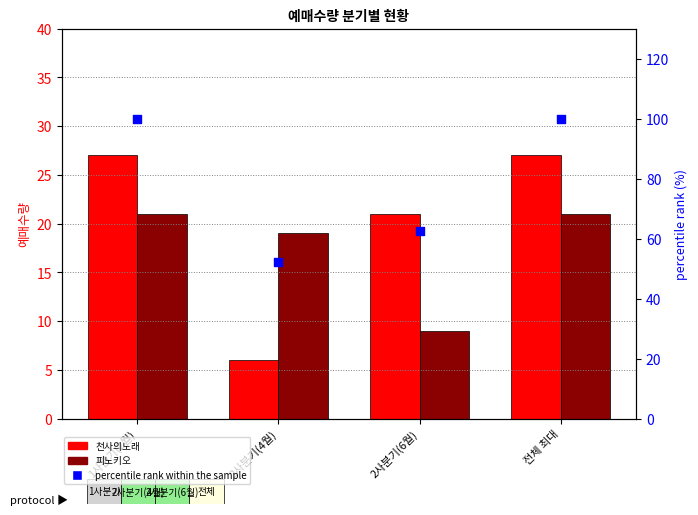

Which series has the largest Y range (max minus min)?

percentile rank within the sample